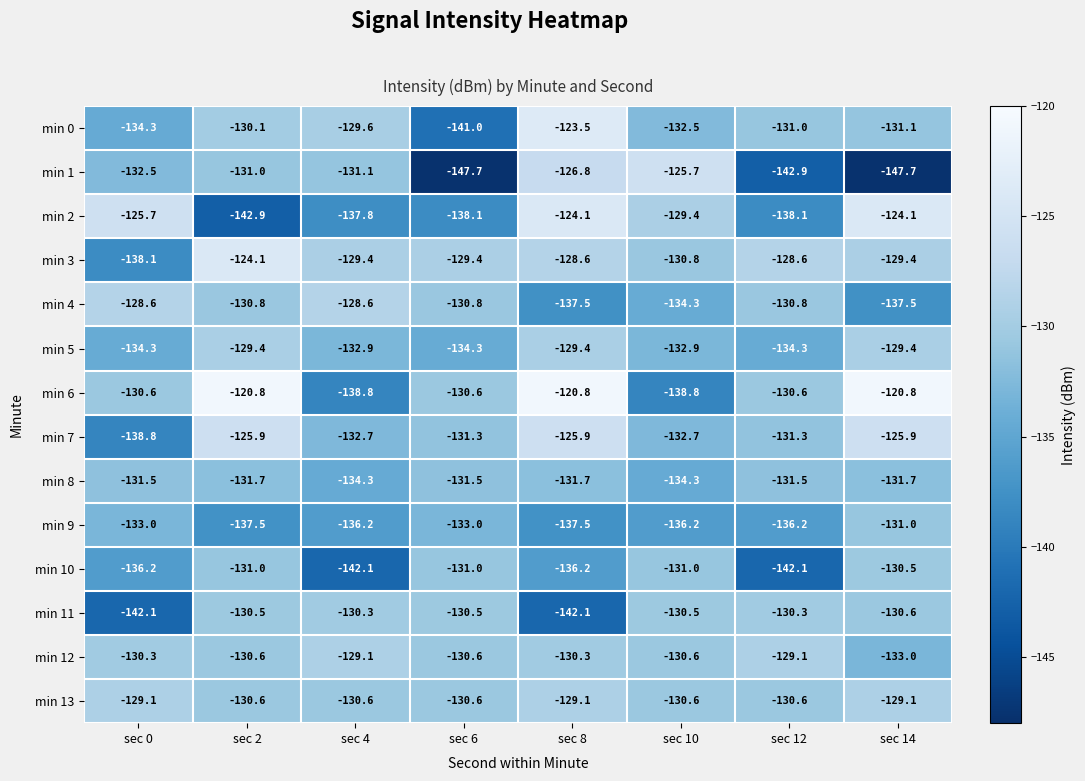

How many series are shown in this chart?

14